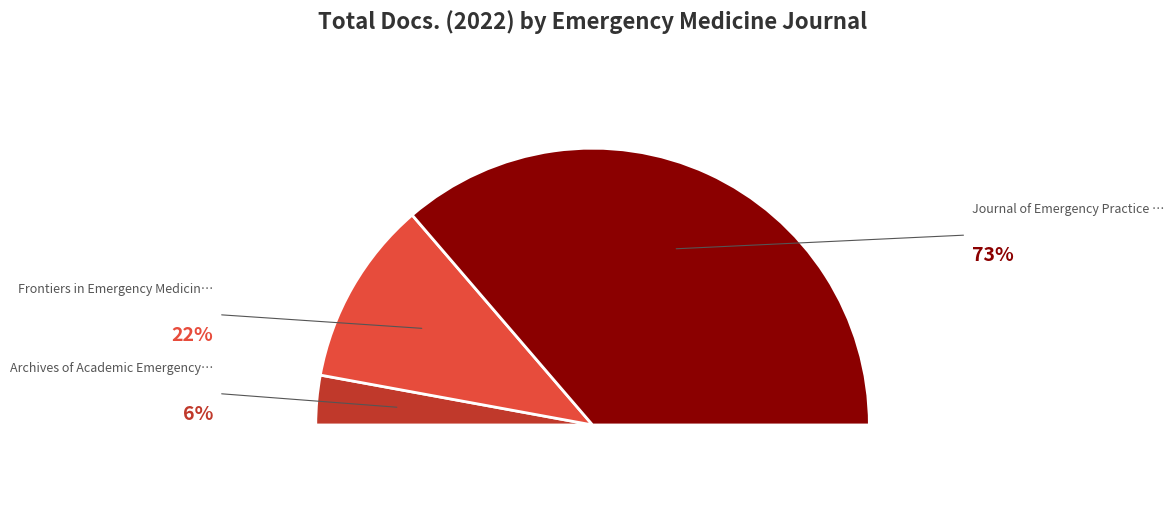

What is the total percentage of Frontiers in Emergency Medicine and Archives of Academic Emergency Medicine?

27.4%